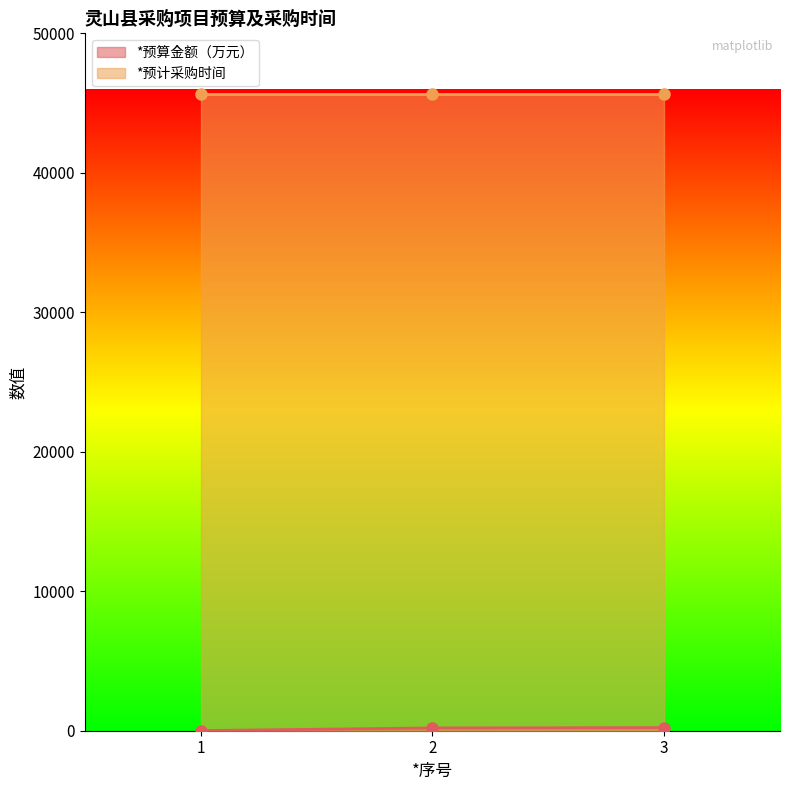

Which category has the lowest value across all series?

1